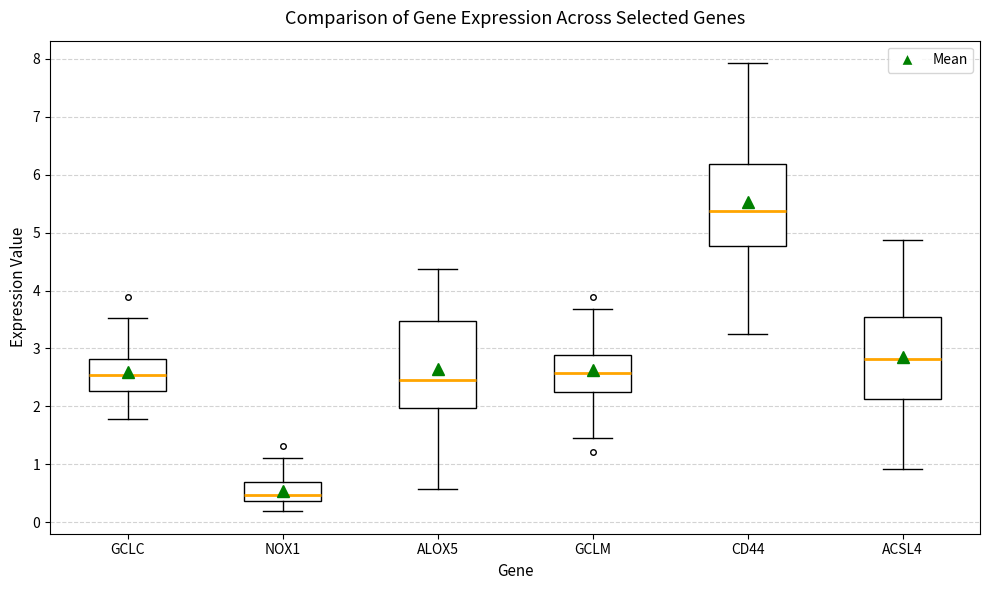

Where is the upper edge of the box for ACSL4 on the y-axis? The values are not printed on the chart, so give them approximately, as read against the axis.

3.5